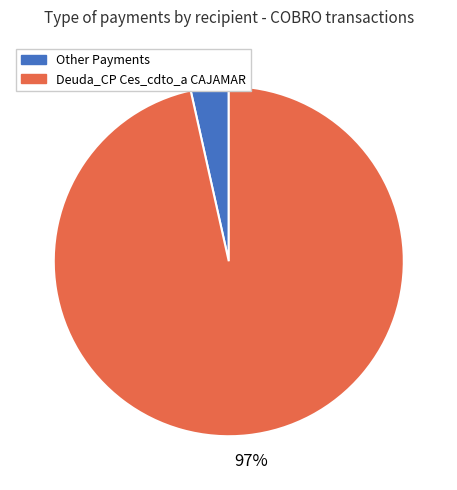

Is there a majority slice in this chart?

Yes